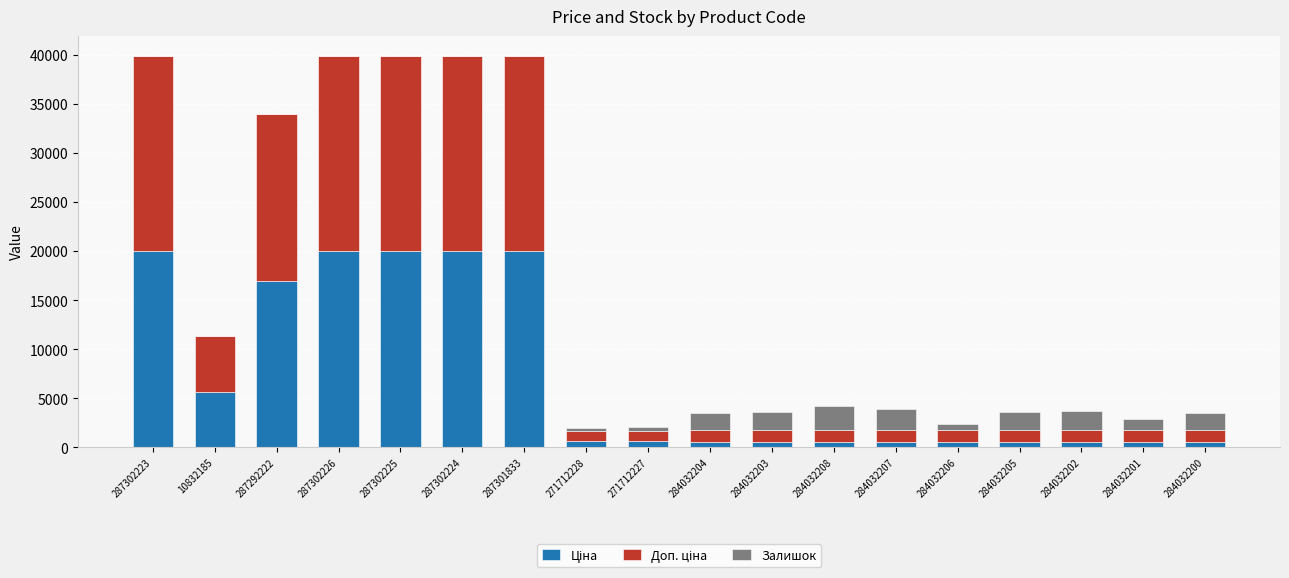

Are the bars horizontal?

No